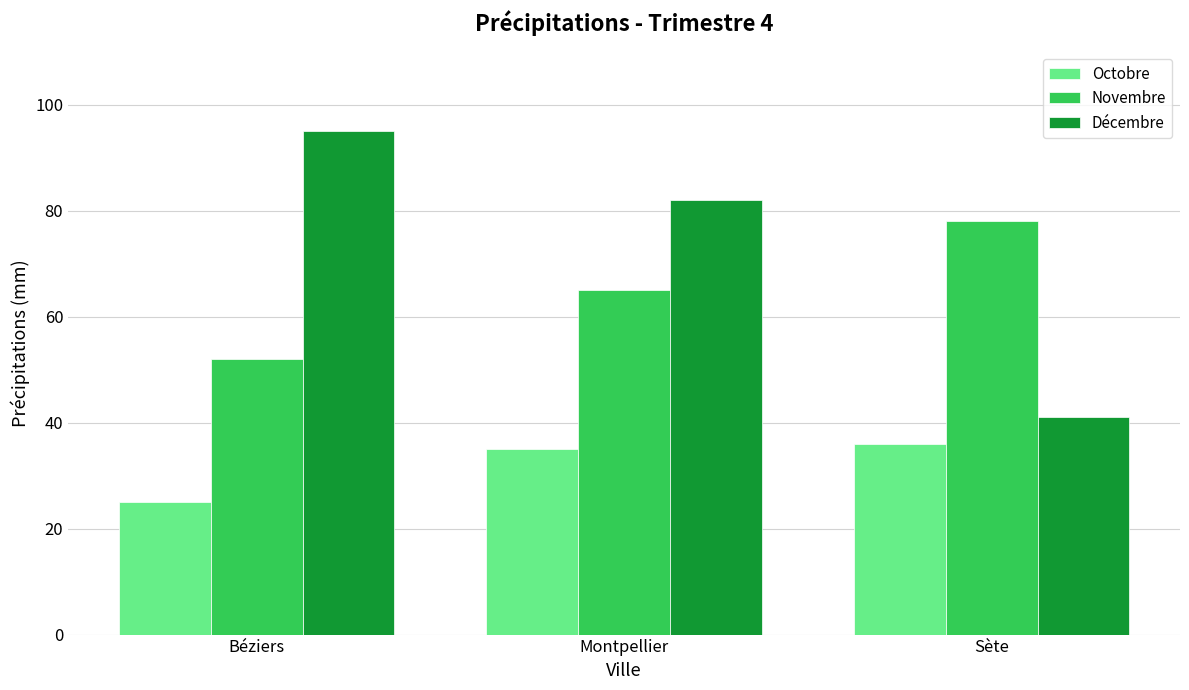

Reading right to left, what are all the values shown in this chart?

Octobre: 36	35	25
Novembre: 78	65	52
Décembre: 41	82	95